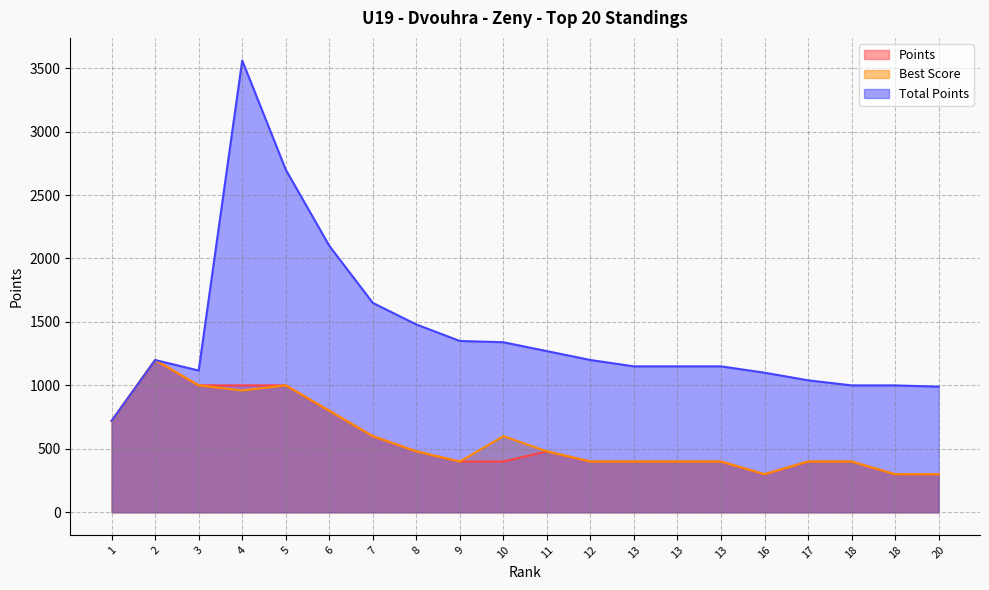

List the series in order of their peak value, lowest first.

Points, Best Score, Total Points